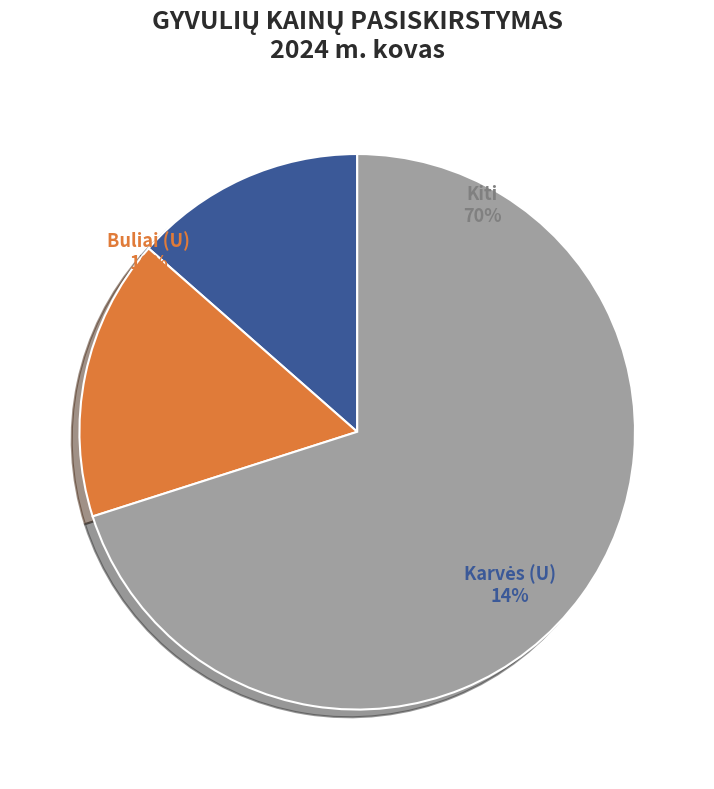

Is it true that Karvės (U) is 16% of the pie?

False